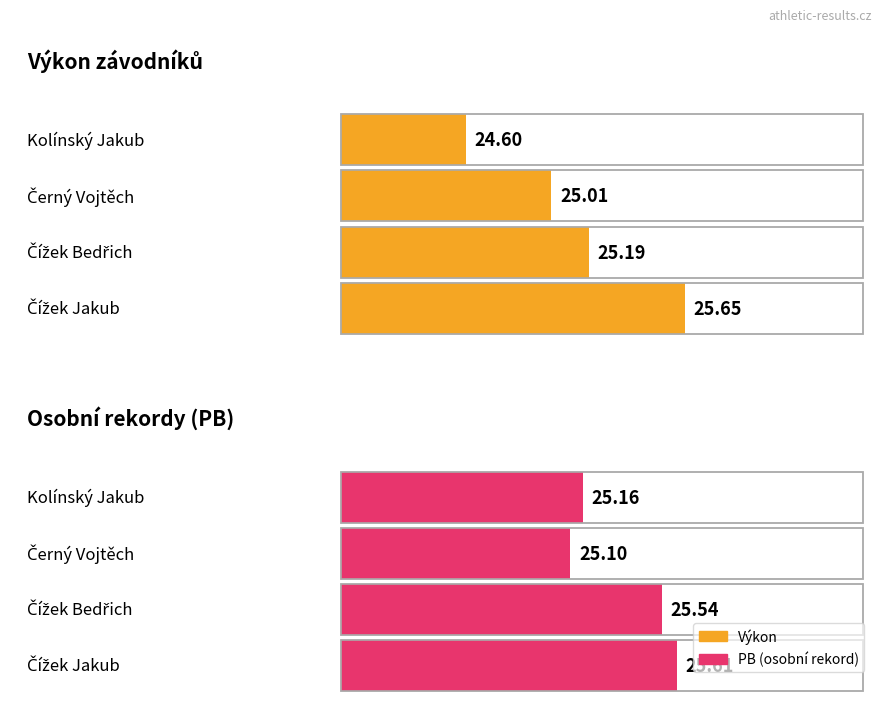

Reading left to right, what are all the values shown in this chart?

Výkon: 24.6	25.0	25.2	25.6
PB: 25.2	25.1	25.5	25.6